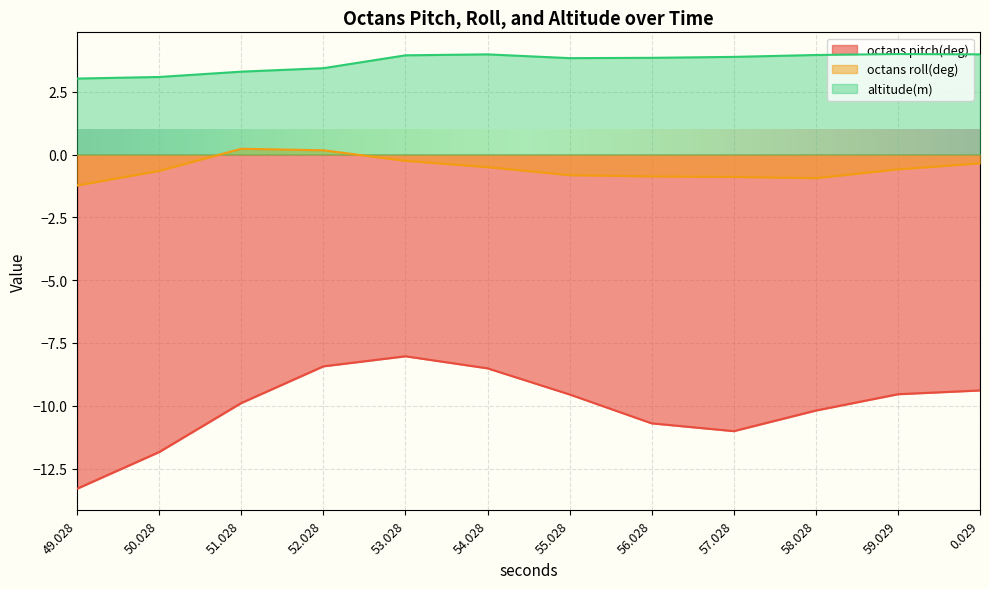

The octans pitch(deg) series shows -9.5 at 59.029. True or false?

True